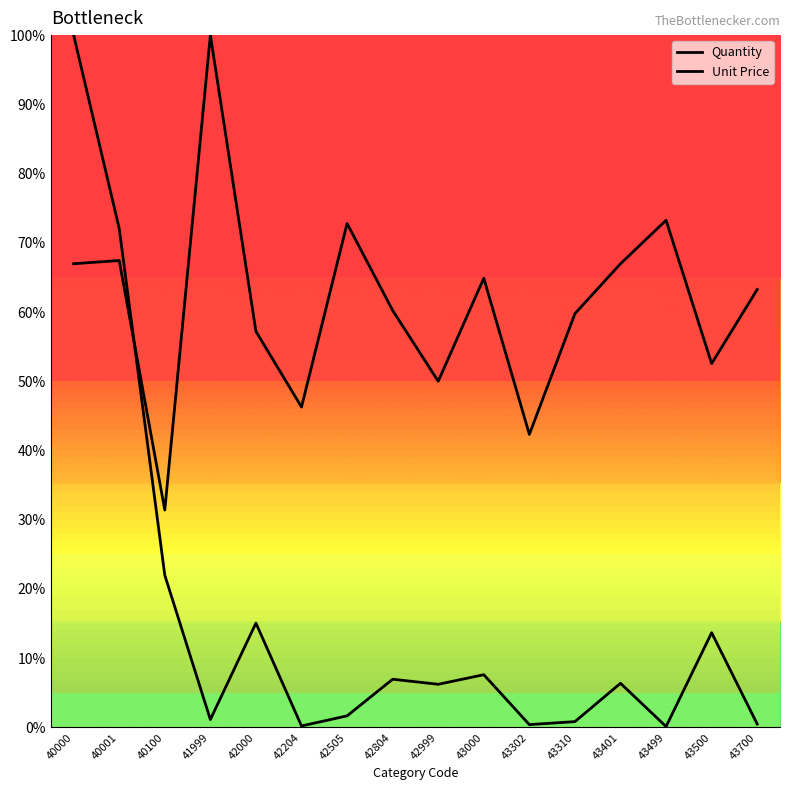

True or false: Unit Price has a value of 46.3 at 42204.

True